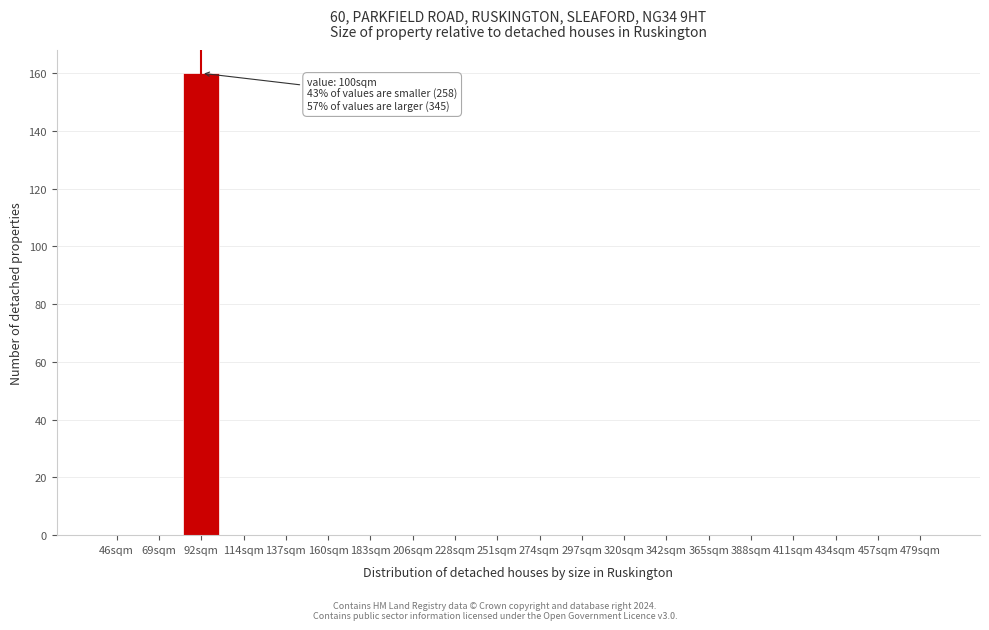

Reading right to left, transcribe all the data shown in this chart.

479sqm=0	457sqm=0	434sqm=0	411sqm=0	388sqm=0	365sqm=0	342sqm=0	320sqm=0	297sqm=0	274sqm=0	251sqm=0	228sqm=0	206sqm=0	183sqm=0	160sqm=0	137sqm=0	114sqm=0	92sqm=160	69sqm=0	46sqm=0